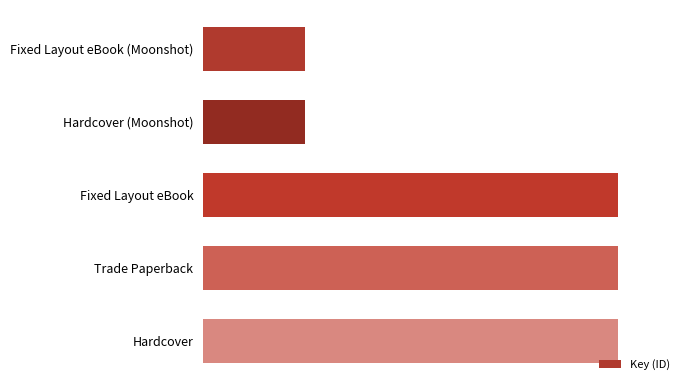

Does the chart contain any negative values?

No